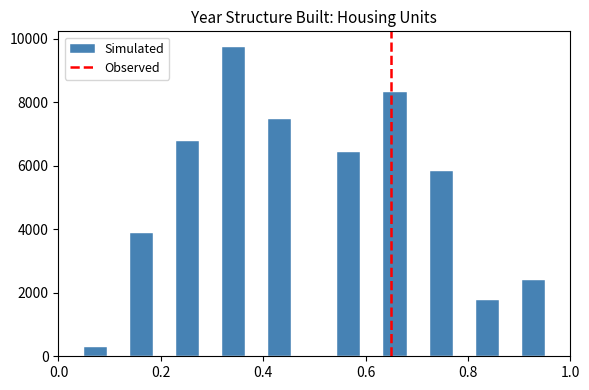

Around what value on the x-axis is the tallest bar? Give the approximate position of its centre, as read against the axis.

0.34